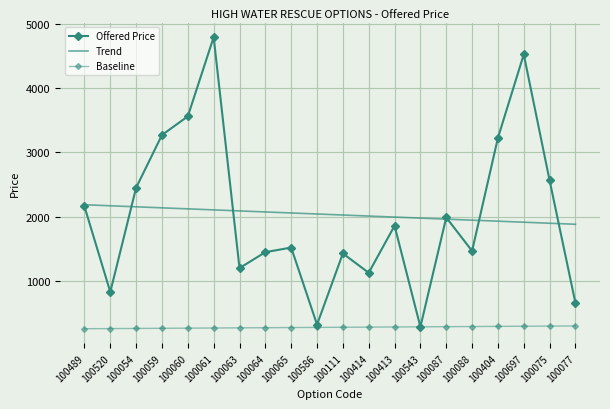

True or false: Trend and Offered Price cross at least once.

True